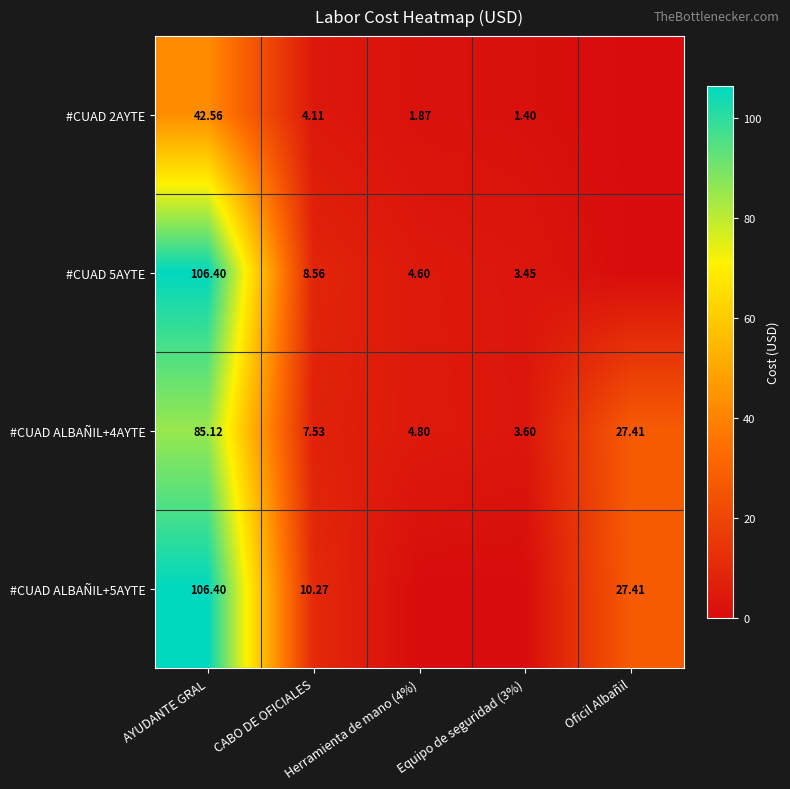

Where is #CUAD ALBAÑIL+5AYTE nearest to the value 53?

Oficil Albañil